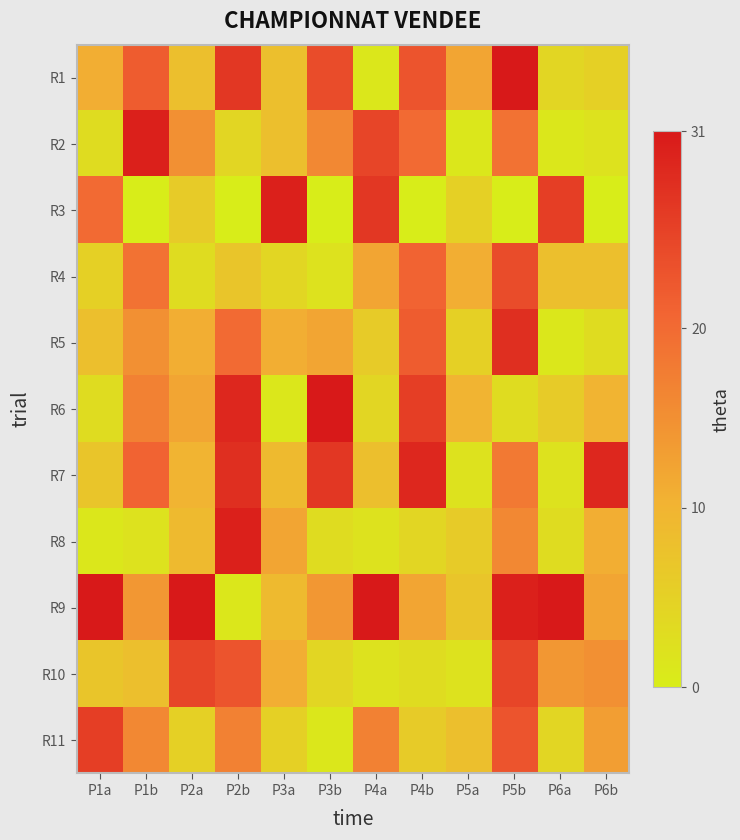

Reading left to right, transcribe all the data shown in this chart.

R1: P1a=11	P1b=22	P2a=8	P2b=27	P3a=8	P3b=24	P4a=1	P4b=23	P5a=12	P5b=31	P6a=4	P6b=5
R2: P1a=3	P1b=30	P2a=15	P2b=4	P3a=8	P3b=16	P4a=25	P4b=20	P5a=1	P5b=19	P6a=1	P6b=2
R3: P1a=20	P1b=0	P2a=6	P2b=0	P3a=30	P3b=0	P4a=27	P4b=0	P5a=5	P5b=0	P6a=26	P6b=0
R4: P1a=5	P1b=19	P2a=3	P2b=7	P3a=4	P3b=2	P4a=12	P4b=21	P5a=11	P5b=24	P6a=8	P6b=8
R5: P1a=8	P1b=15	P2a=11	P2b=20	P3a=11	P3b=12	P4a=6	P4b=22	P5a=5	P5b=28	P6a=1	P6b=3
R6: P1a=3	P1b=17	P2a=12	P2b=29	P3a=1	P3b=31	P4a=4	P4b=26	P5a=10	P5b=3	P6a=6	P6b=10
R7: P1a=7	P1b=21	P2a=10	P2b=28	P3a=9	P3b=27	P4a=8	P4b=29	P5a=2	P5b=18	P6a=2	P6b=29
R8: P1a=1	P1b=2	P2a=9	P2b=30	P3a=12	P3b=3	P4a=2	P4b=4	P5a=6	P5b=16	P6a=3	P6b=11
R9: P1a=31	P1b=14	P2a=31	P2b=1	P3a=9	P3b=14	P4a=31	P4b=12	P5a=7	P5b=30	P6a=31	P6b=12
R10: P1a=7	P1b=8	P2a=25	P2b=23	P3a=11	P3b=4	P4a=2	P4b=3	P5a=2	P5b=25	P6a=14	P6b=15
R11: P1a=26	P1b=16	P2a=5	P2b=17	P3a=5	P3b=1	P4a=17	P4b=6	P5a=8	P5b=23	P6a=4	P6b=13